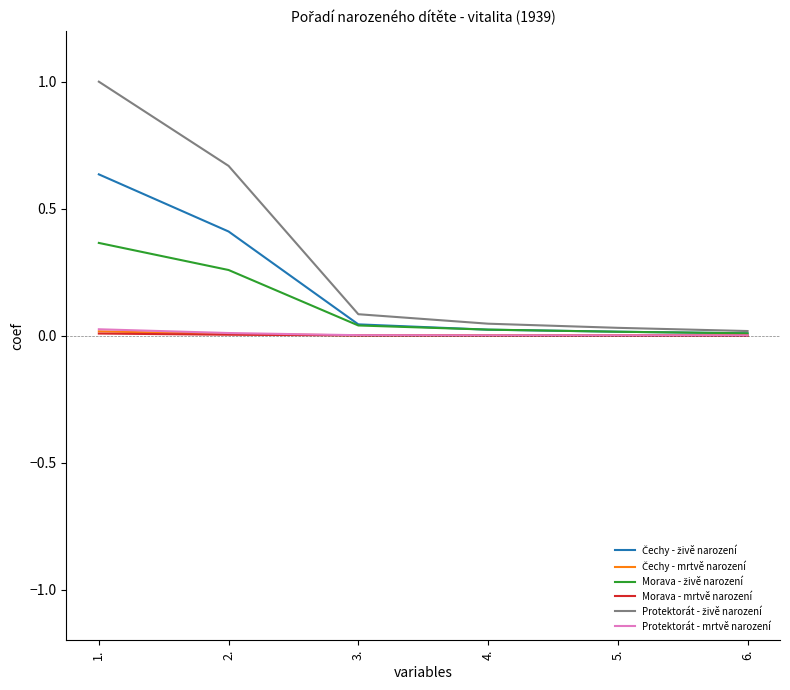

The value of Morava - mrtvě narození at 5. is 0.0. True or false?

True